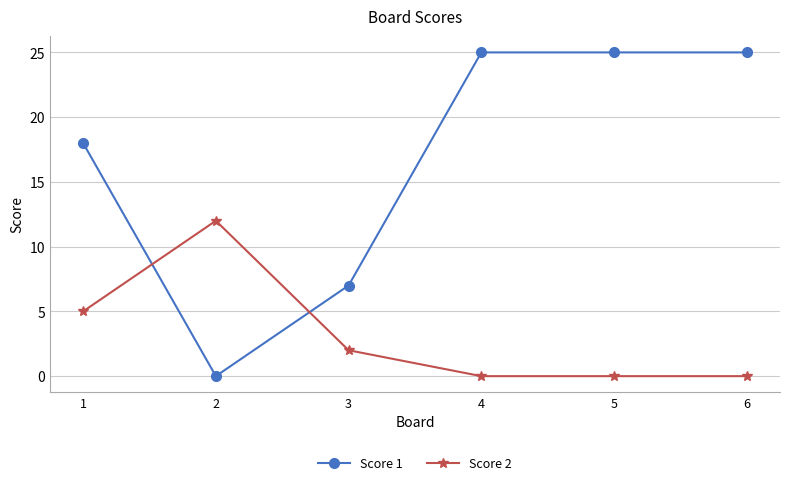

Does the chart have visible grid lines?

Yes